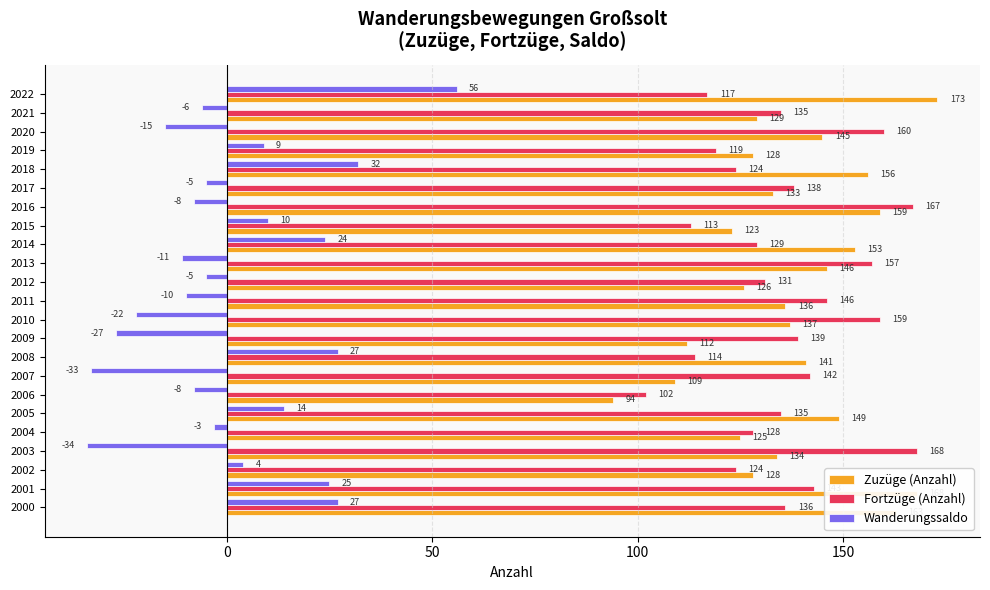

Between 2001 and 2010, which series saw the biggest shift?

Wanderungssaldo